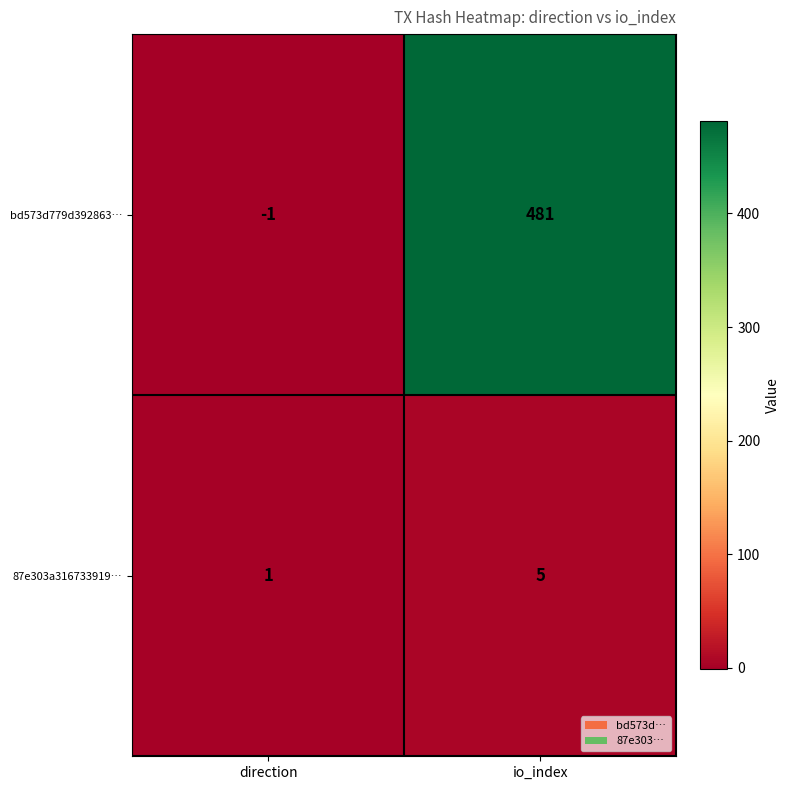

What is the spread (max minus min) of values at direction?

2